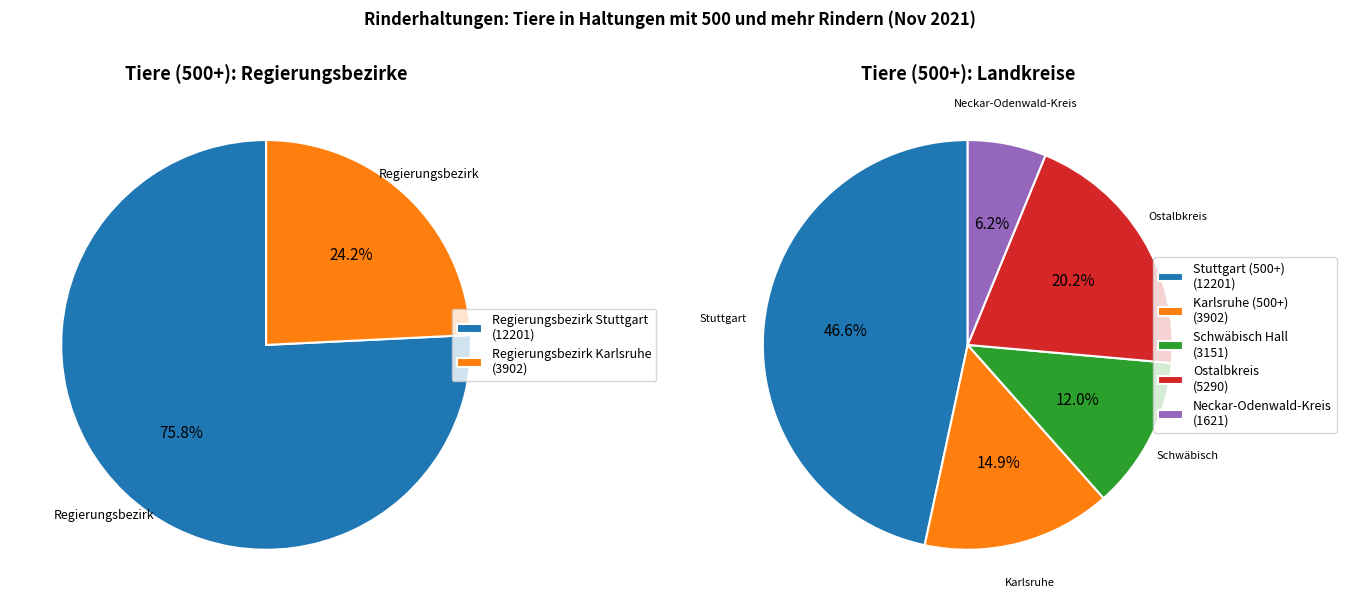

What is the ratio of the value at Regierungsbezirk Karlsruhe to the value at Neckar-Odenwald-Kreis?

2.4